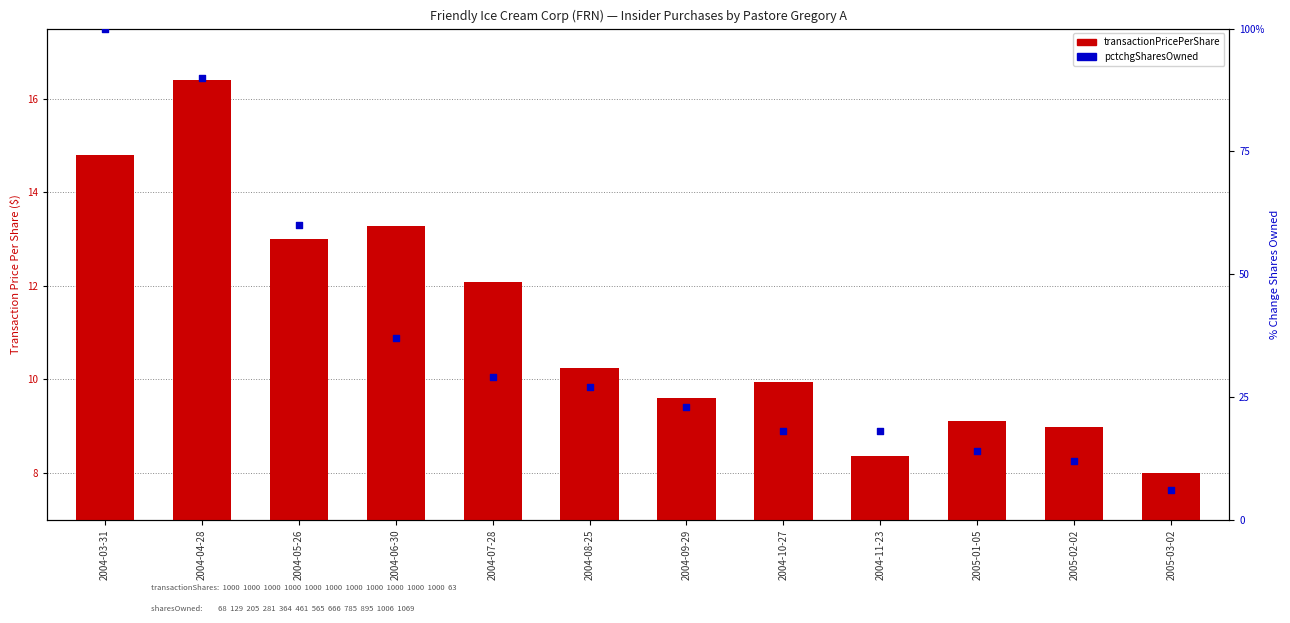

At which category is the sum across all series the highest?

2004-03-31